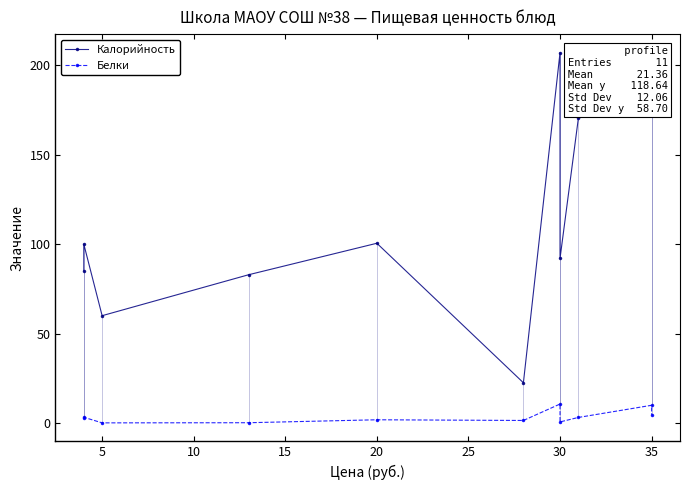

Which has a higher value, 20 or 5?

20